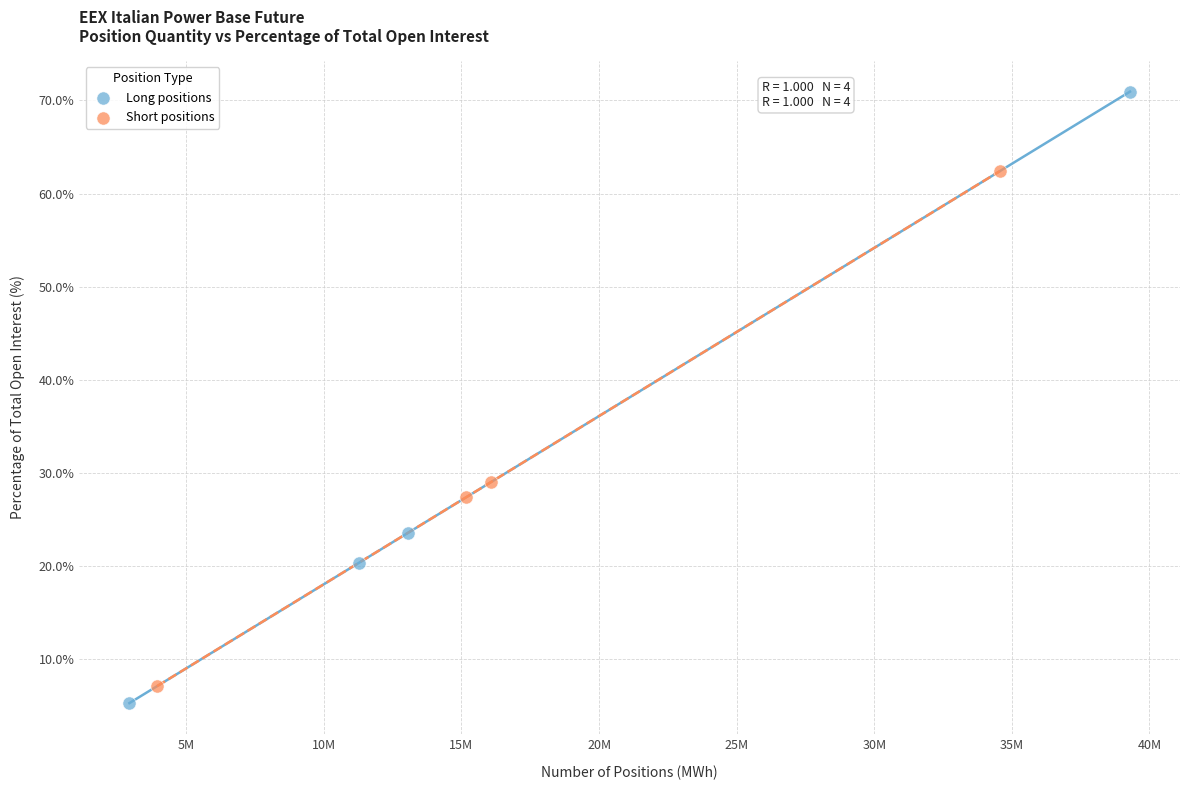

Which series contains the highest Y value?

Long positions